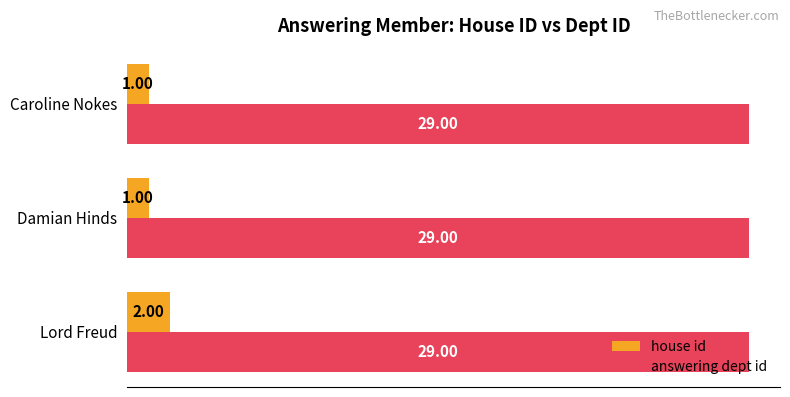

What is the spread (max minus min) of values at Caroline Nokes?

28